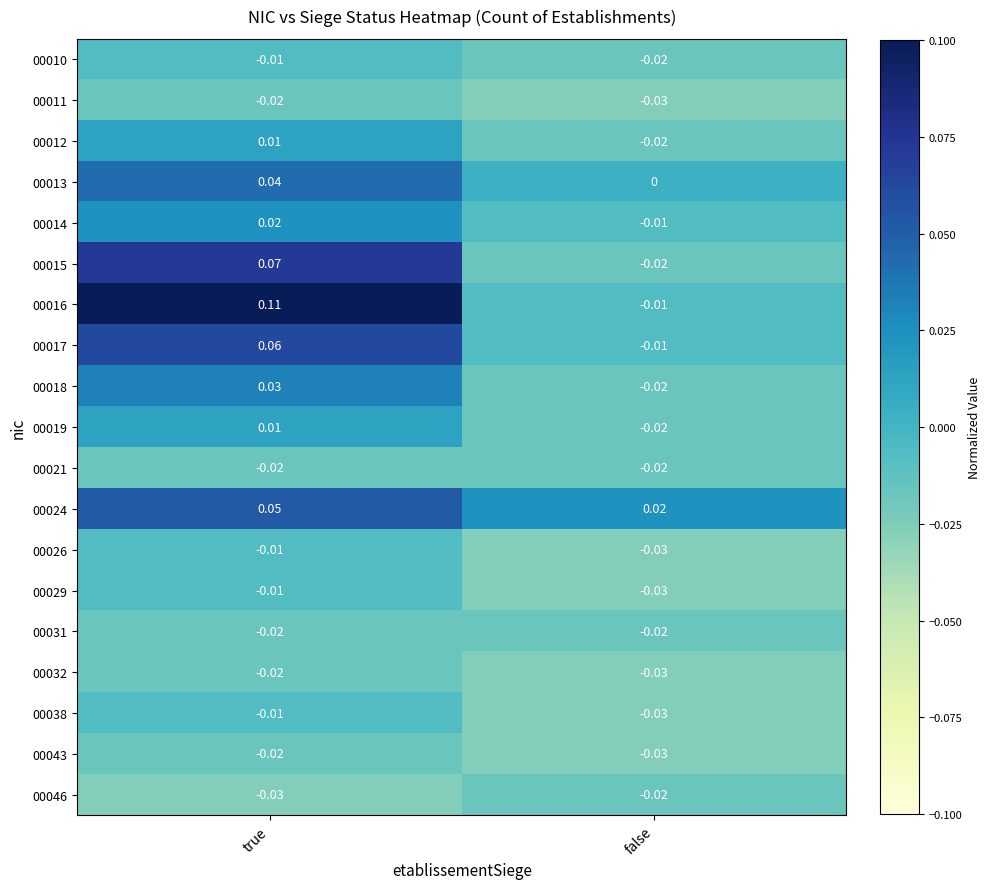

Where does the 00015 series first go above 0?

true